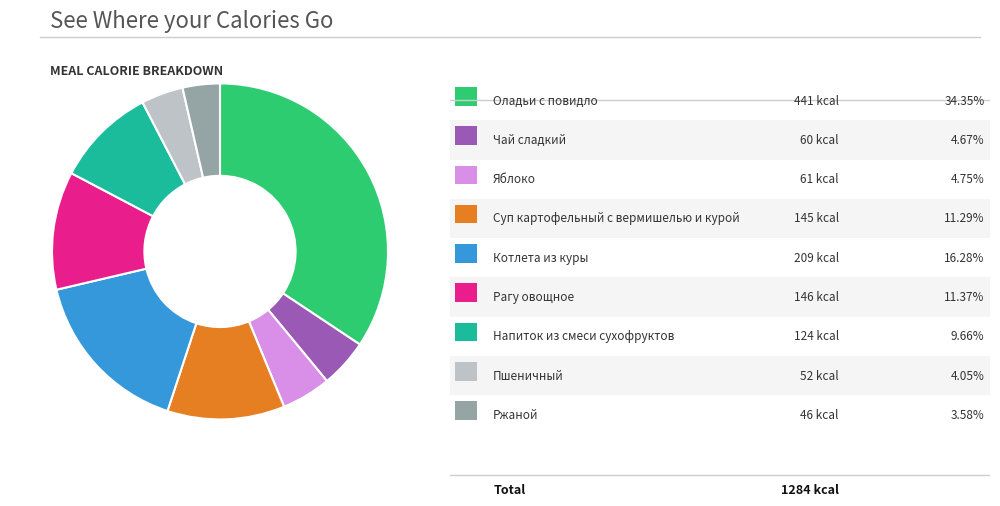

Is there any slice that represents more than half of the pie?

No